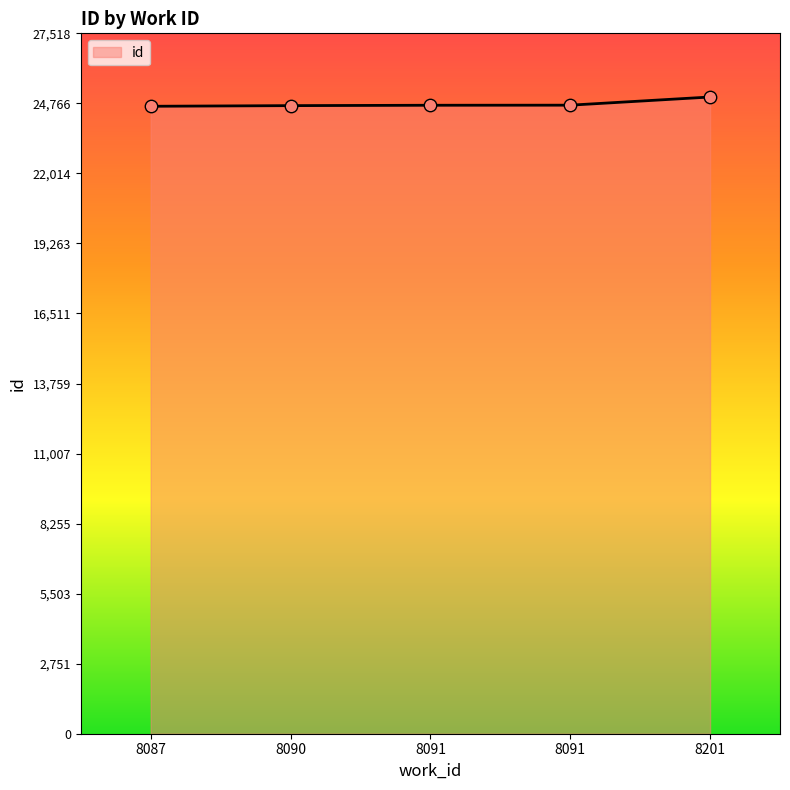

Between 8201 and 8091, which is larger?

8201